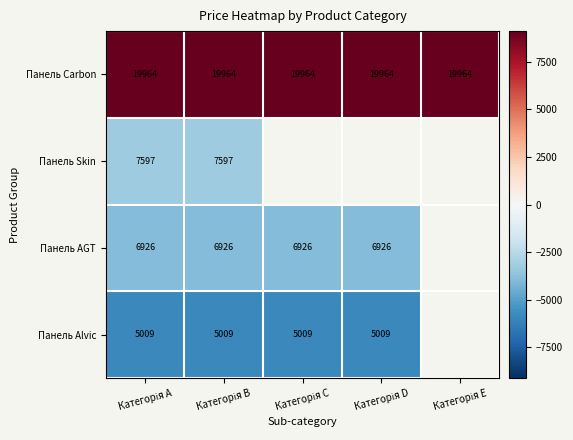

The Панель AGT series shows -1224.7 at Категорія D. True or false?

False